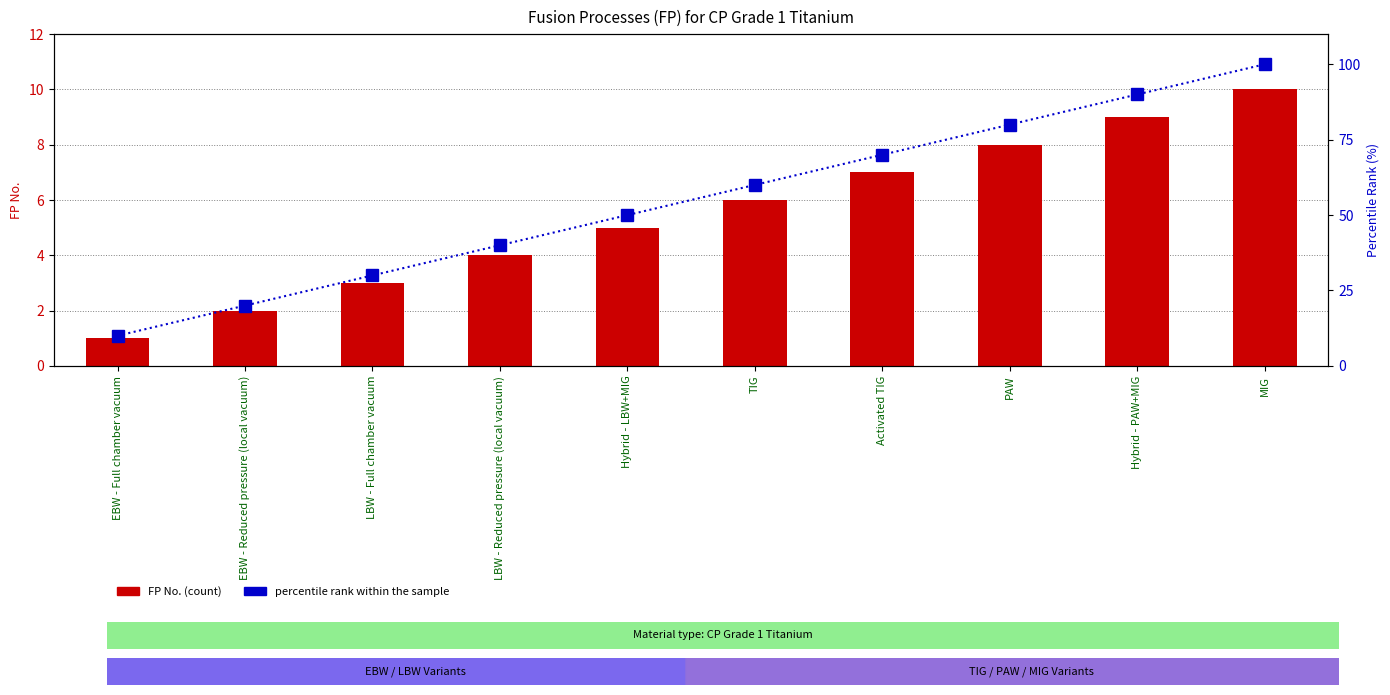

Reading left to right, extract all data points from this chart.

FP No.: 1	2	3	4	5	6	7	8	9	10
percentile rank within the sample: 10	20	30	40	50	60	70	80	90	100